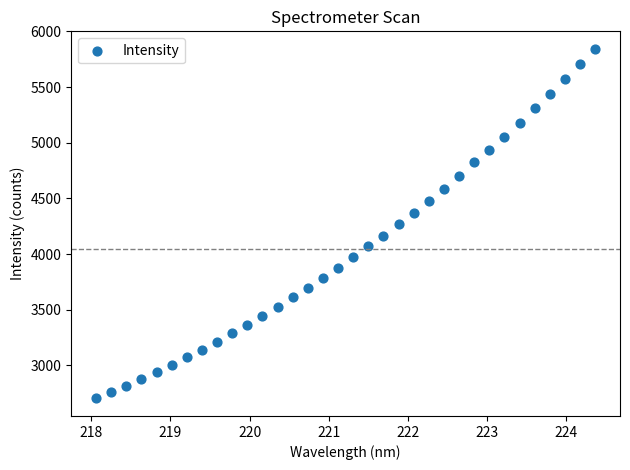

What is the range of X values (max minus min)?

6.3